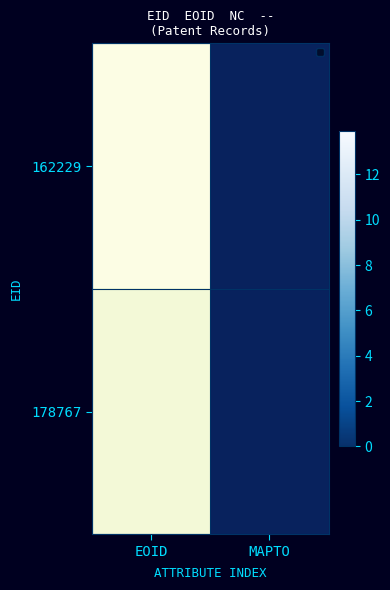

The 162229 series shows 13.9 at EOID. True or false?

True